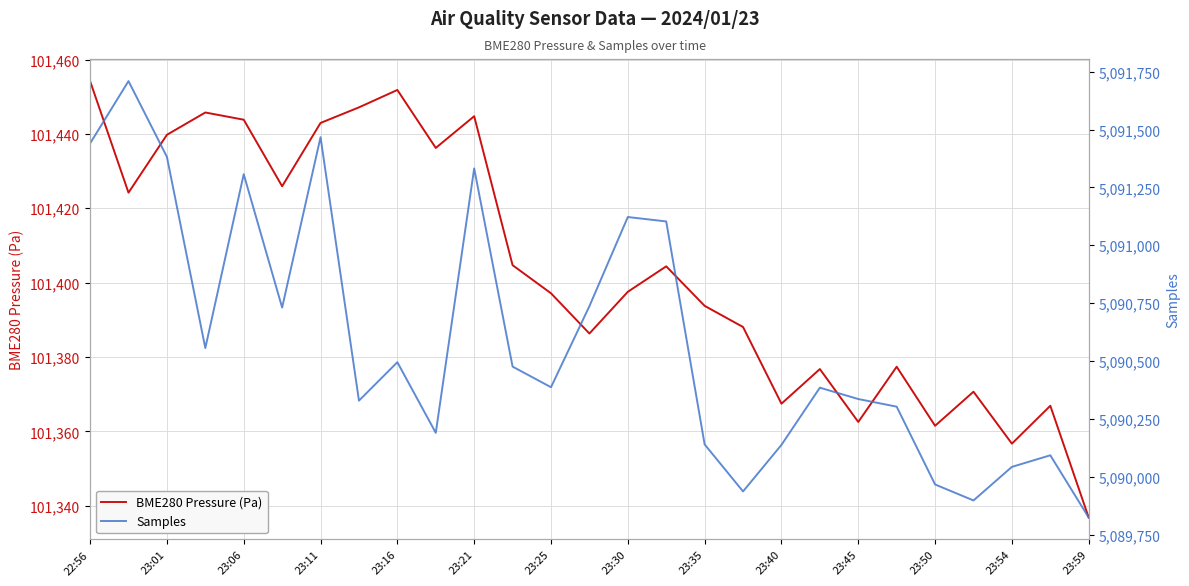

True or false: Samples has more than 1 interior local peaks.

True